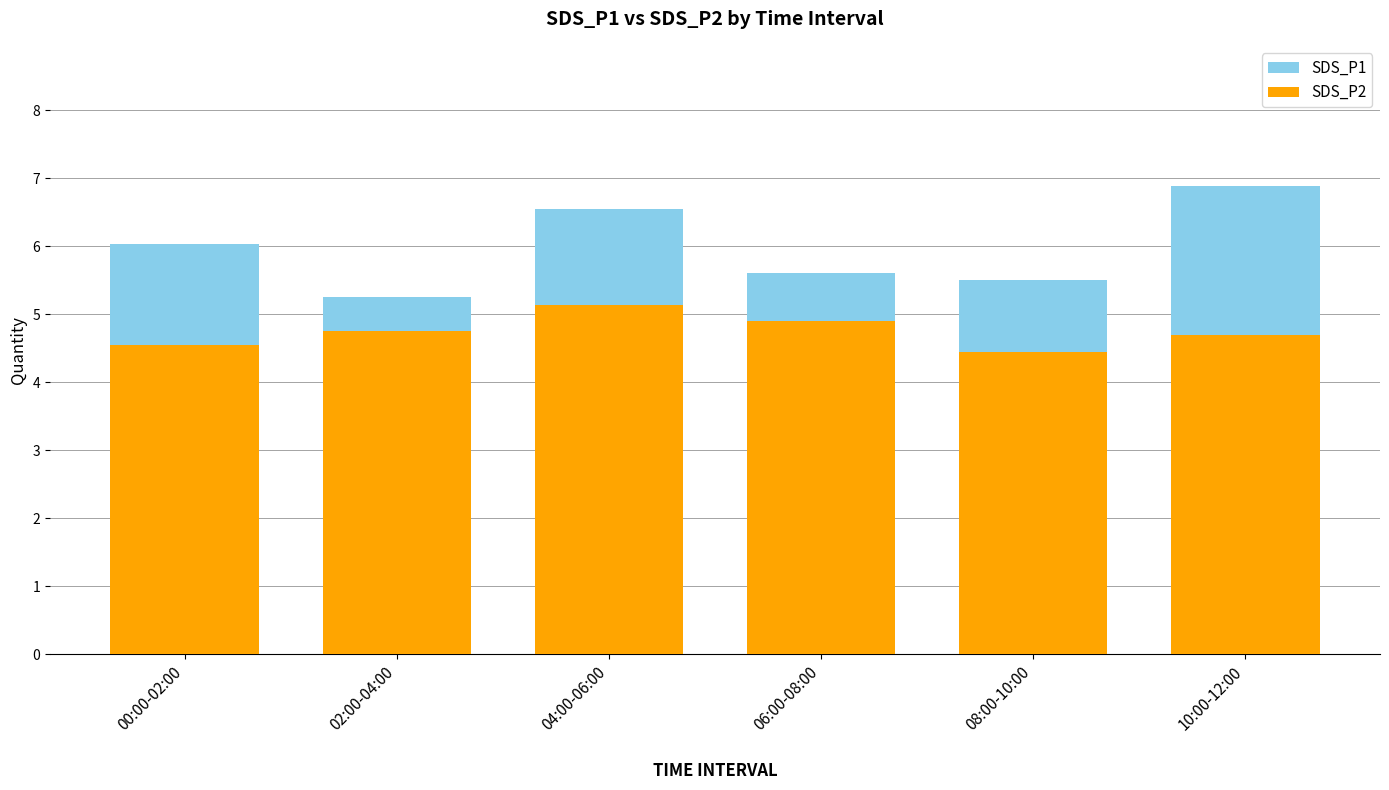

List the series in order of their peak value, highest first.

SDS_P1, SDS_P2